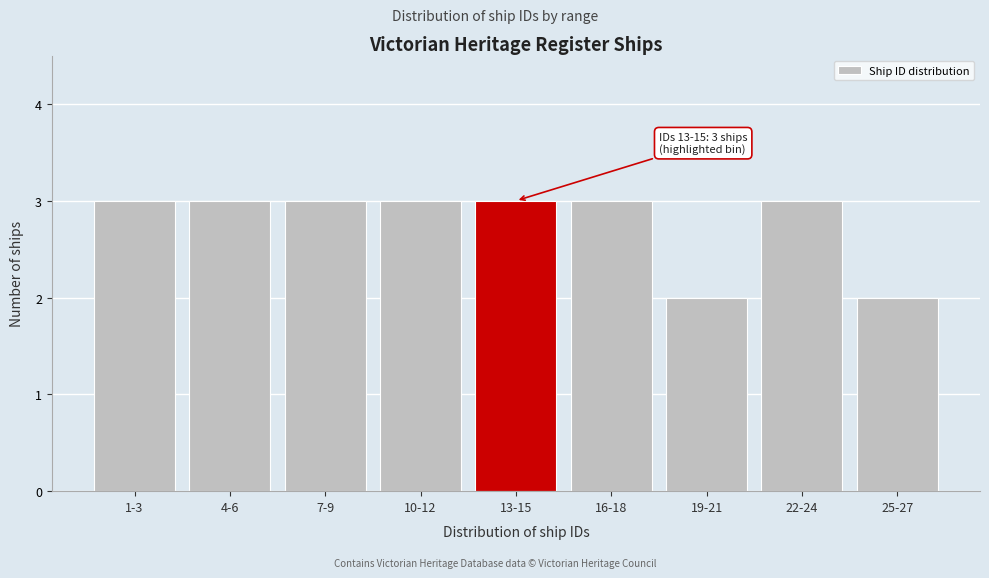

Reading right to left, transcribe all the data shown in this chart.

2	3	2	3	3	3	3	3	3